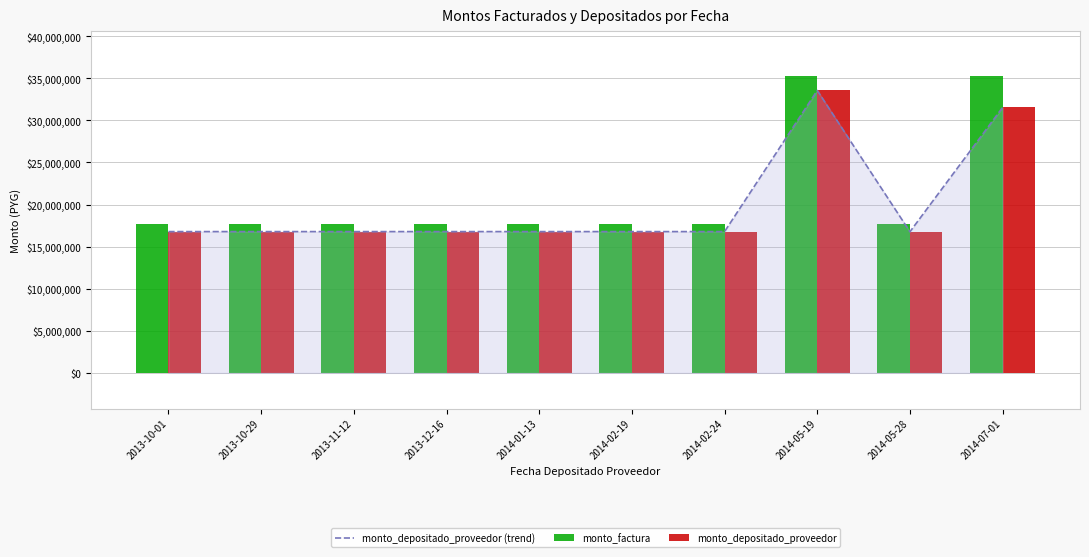

What is the label of the 2nd bar from the right?

2014-05-28